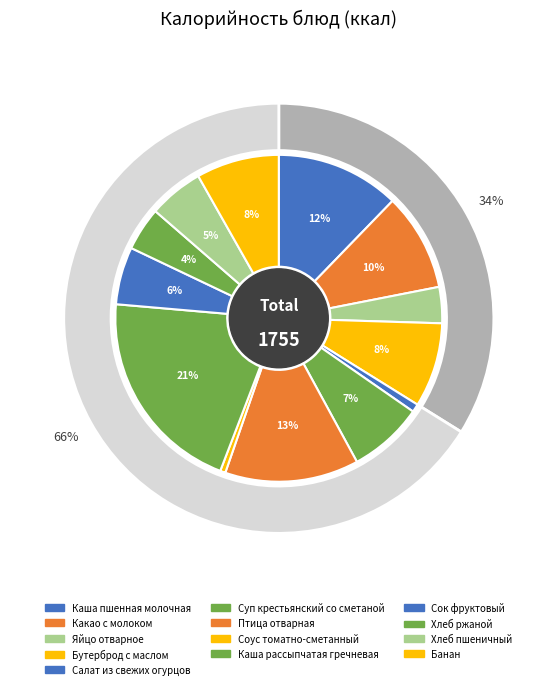

What portion of the pie excludes Салат из свежих огурцов?

99.2%